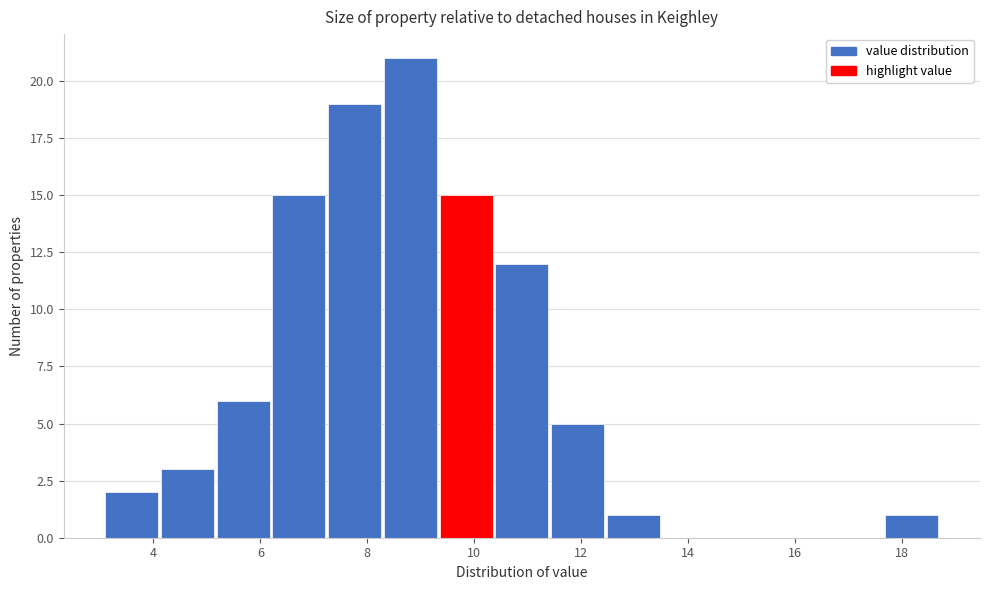

Reading left to right, list every bar in this chart as the range it spans on the x-axis followed by its height. Neither the bar edges nor the heights are printed on the chart, so give them approximately, as read against the axes.

3.2 to 4.2: 2
4.2 to 5.2: 3
5.2 to 6.2: 6
6.2 to 7.2: 15
7.2 to 8.4: 19
8.4 to 9.4: 21
9.4 to 10.4: 15
10.4 to 11.4: 12
11.4 to 12.4: 5
12.4 to 13.6: 1
13.6 to 14.6: 0
14.6 to 15.6: 0
15.6 to 16.6: 0
16.6 to 17.6: 0
17.6 to 18.8: 1